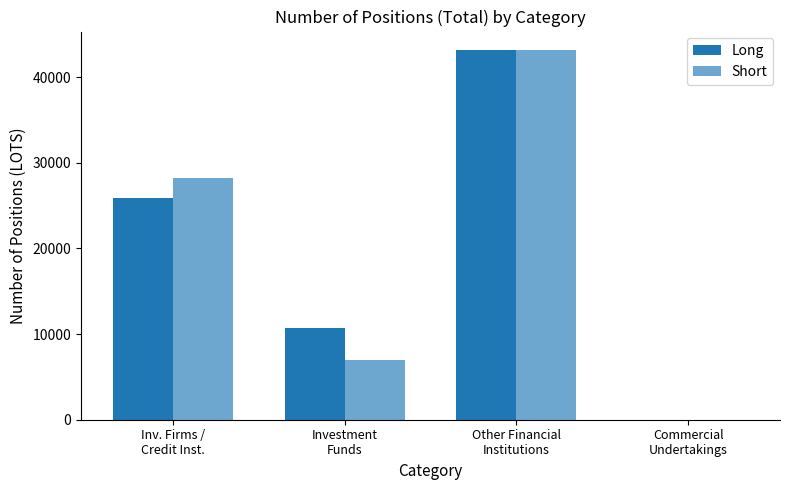

How many values in the Long series exceed 25866?

2